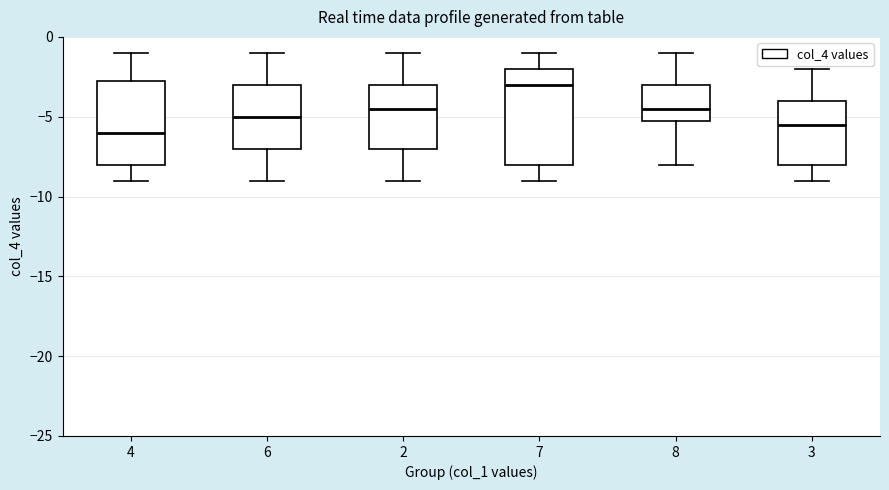

Which box's median line is the highest?

7